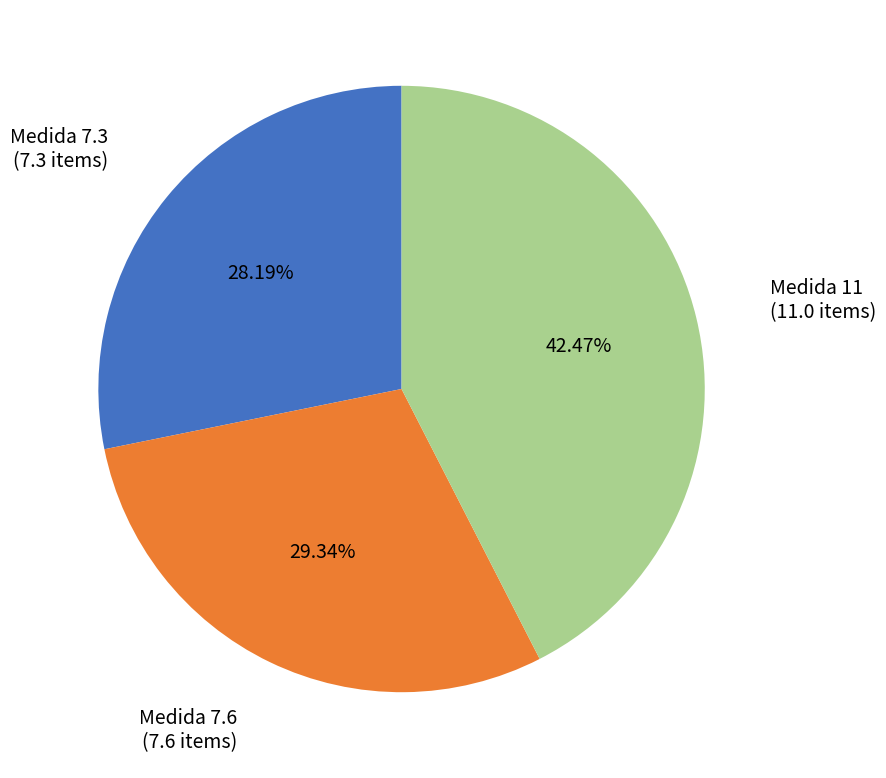

Is there a majority slice in this chart?

No